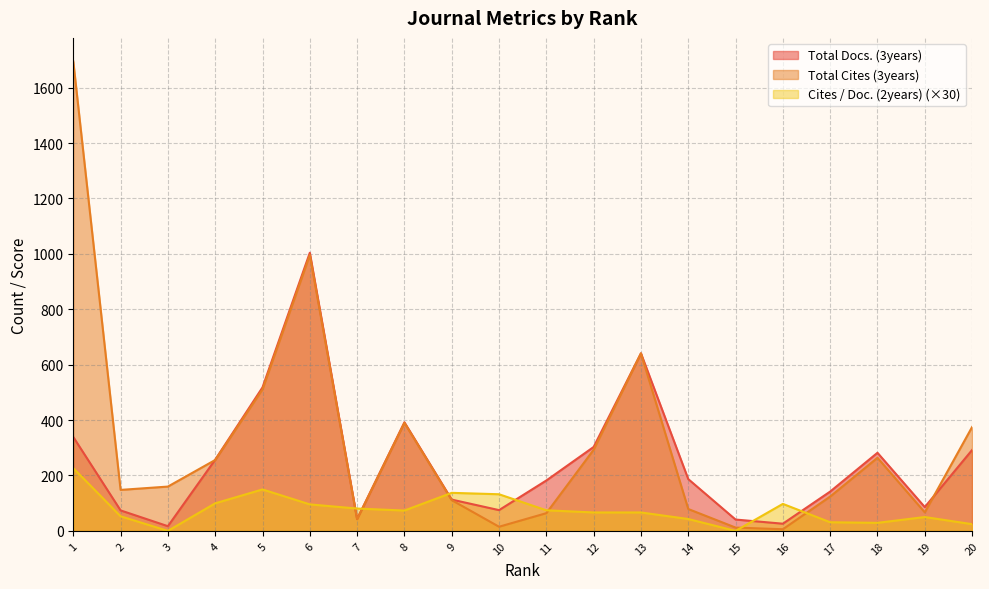

Which series has the largest range (max minus min)?

Total Cites (3years)